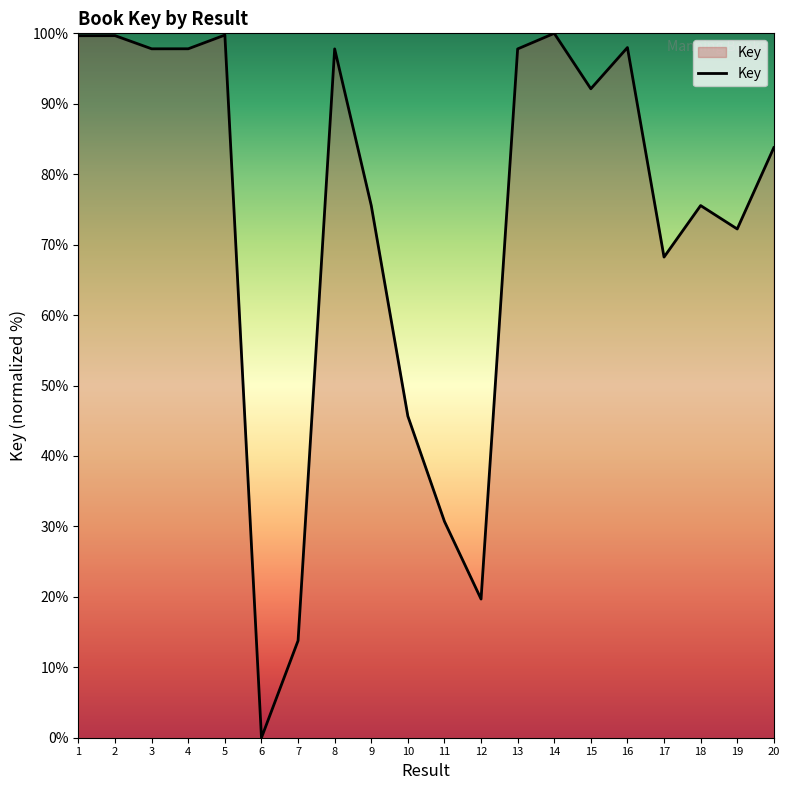

At which label does the data first exceed 92?

1